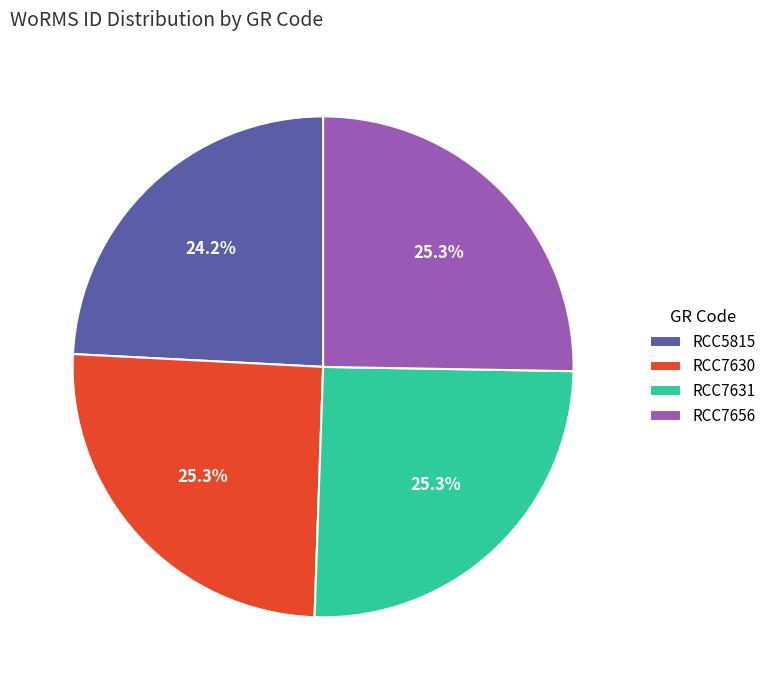

What is the ratio of the value at RCC7630 to the value at RCC7656?

1.0